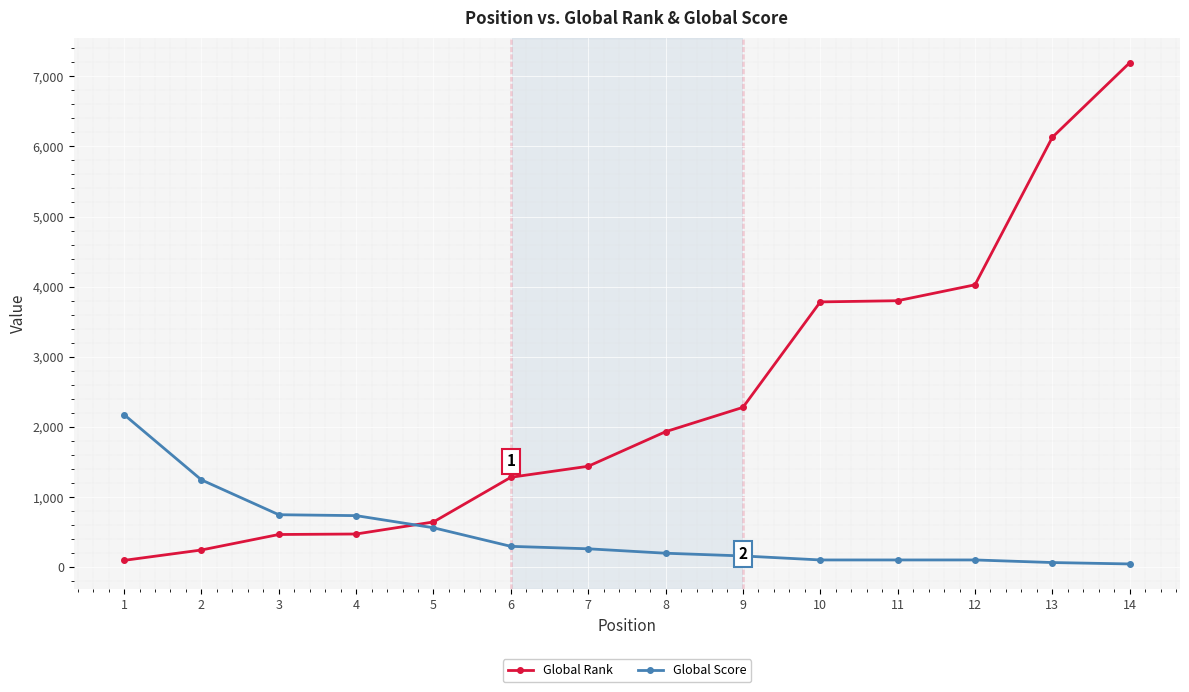

What is the sum of all Global Score values?

6791